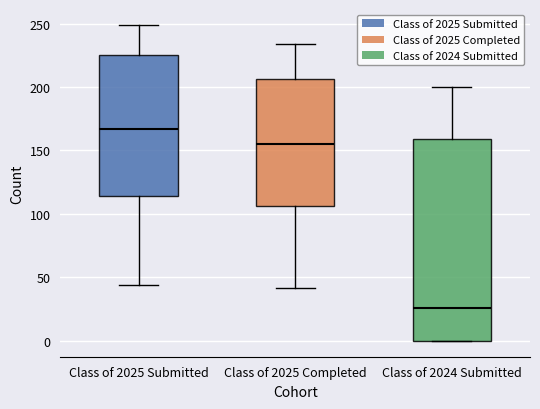

Which box has the lowest median line?

Class of 2024 Submitted